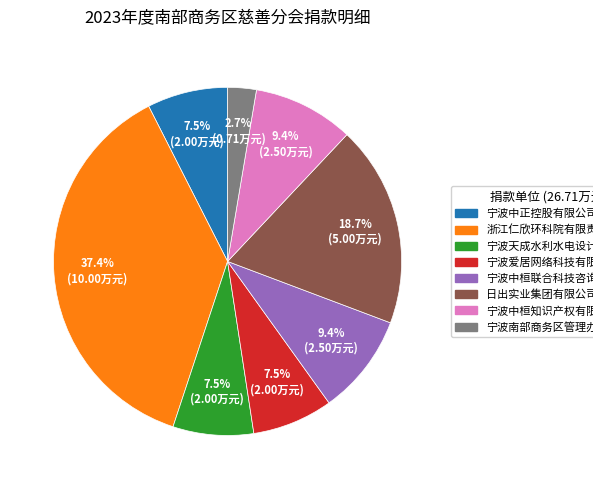

Does 浙江仁欣环科院有限责任公司 account for over 50% of the chart?

No